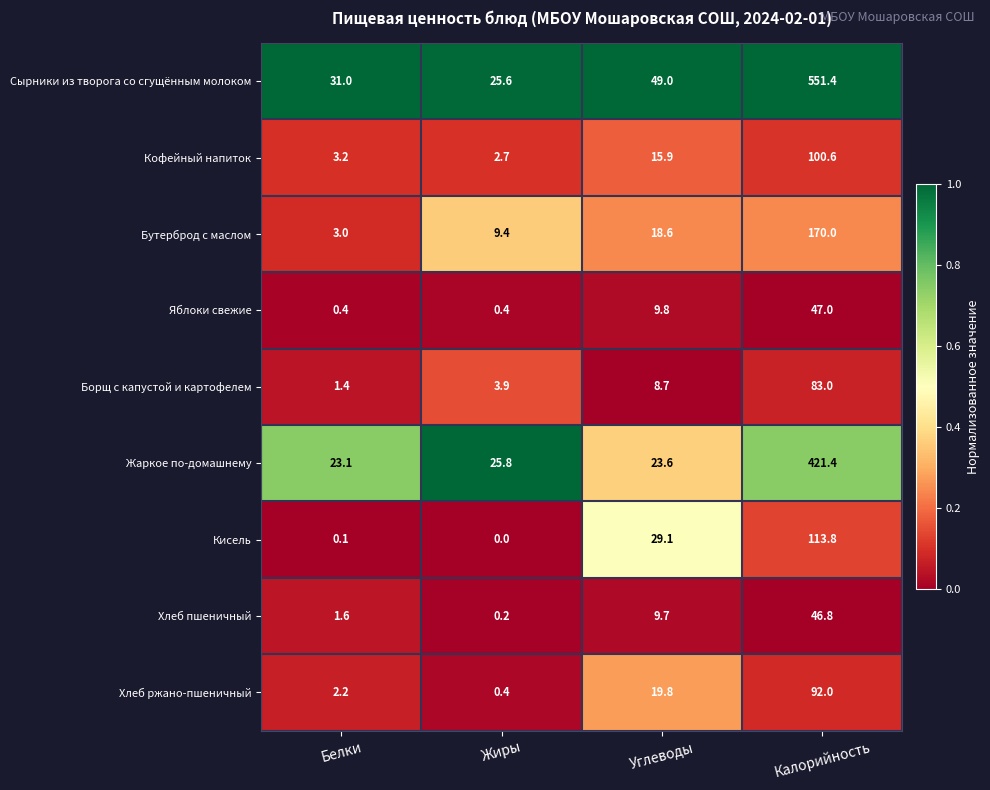

What is the difference between the maximum and minimum values in the Бутерброд с маслом series?

167.0